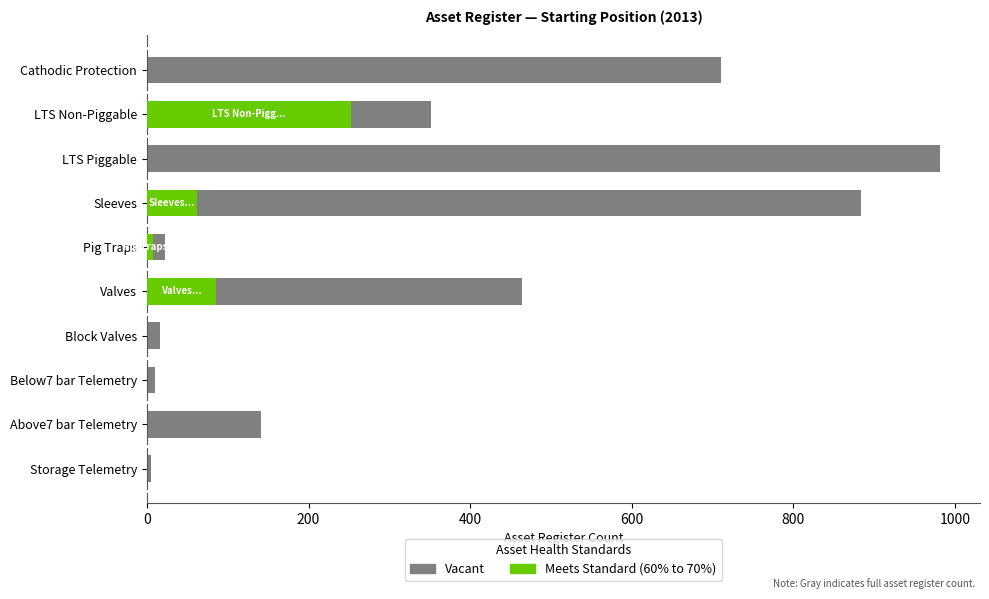

What is the total value across all series at 600?

16